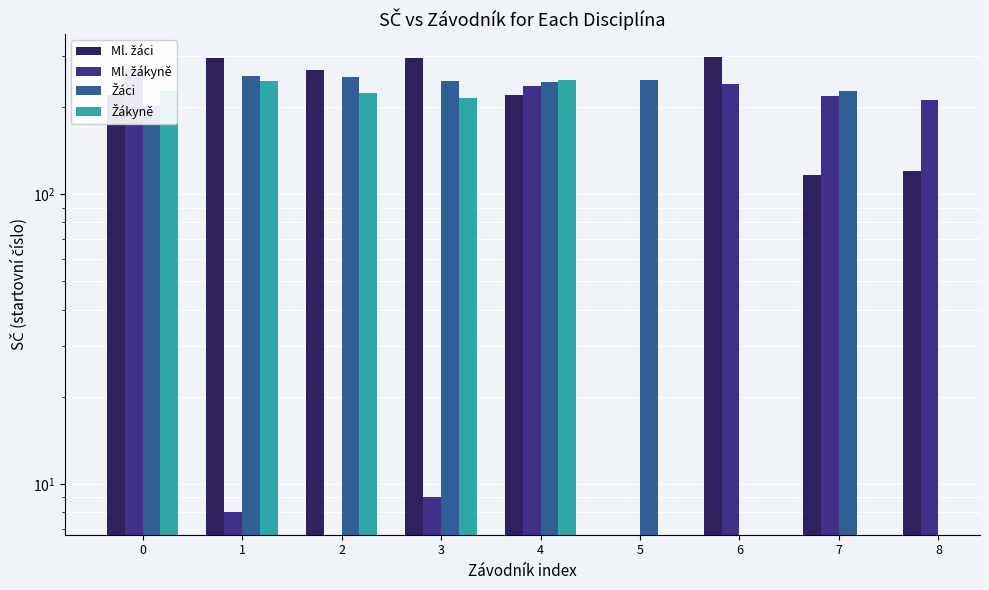

What are all the series names shown in the legend?

Ml. žáci, Ml. žákyně, Žáci, Žákyně